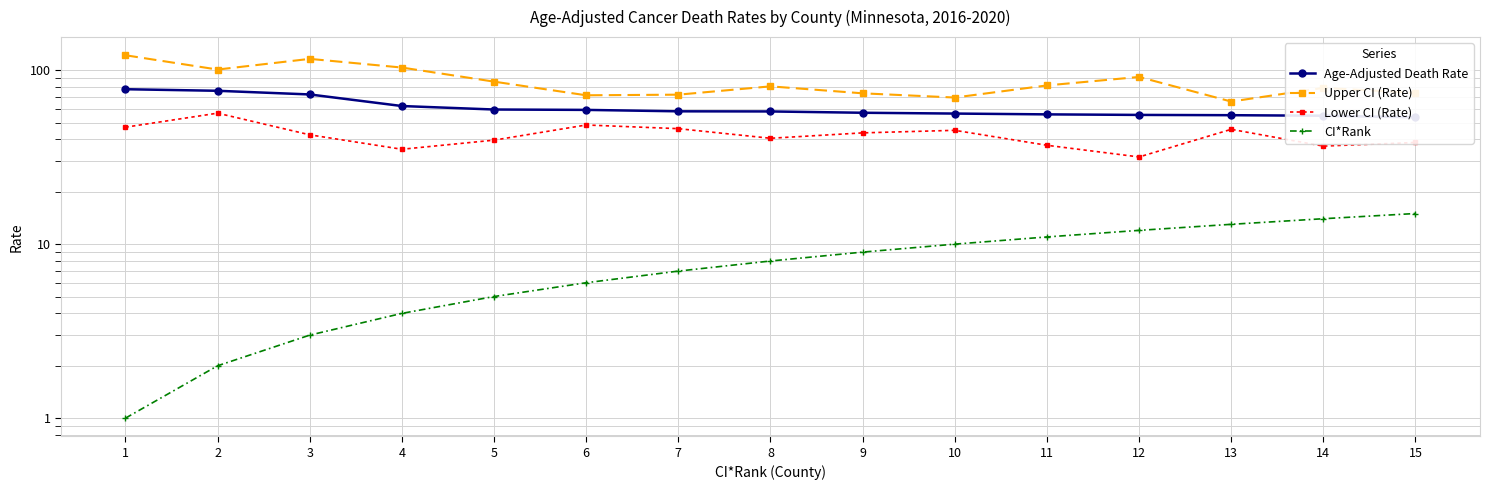

Where does the Age-Adjusted Death Rate series first go above 57?

1